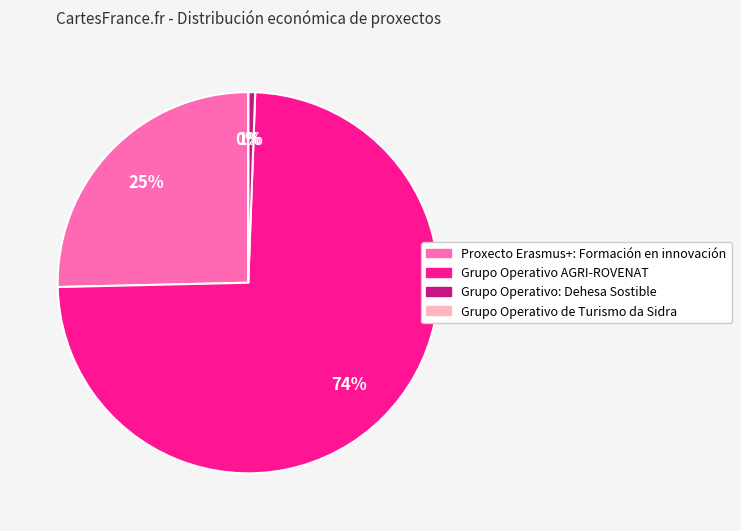

What is the change in value from Grupo Operativo AGRI-ROVENAT to Grupo Operativo de Turismo da Sidra?

-615375